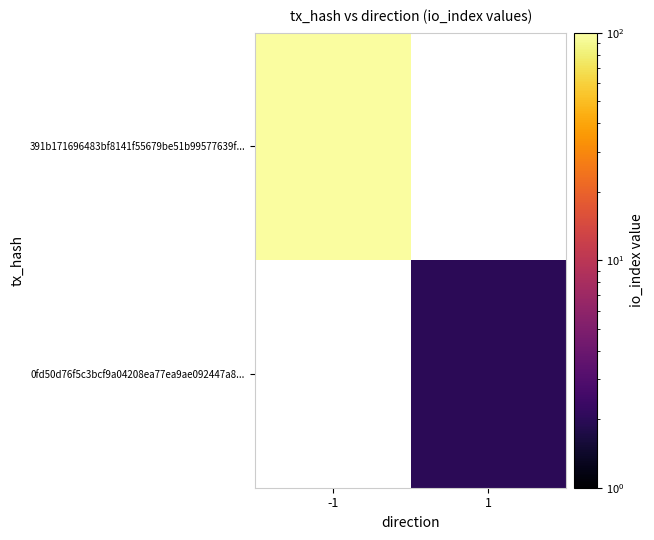

The 0fd50d76f5c3bcf9a04208ea77ea9ae092447a8... series shows 2.0 at 1. True or false?

True